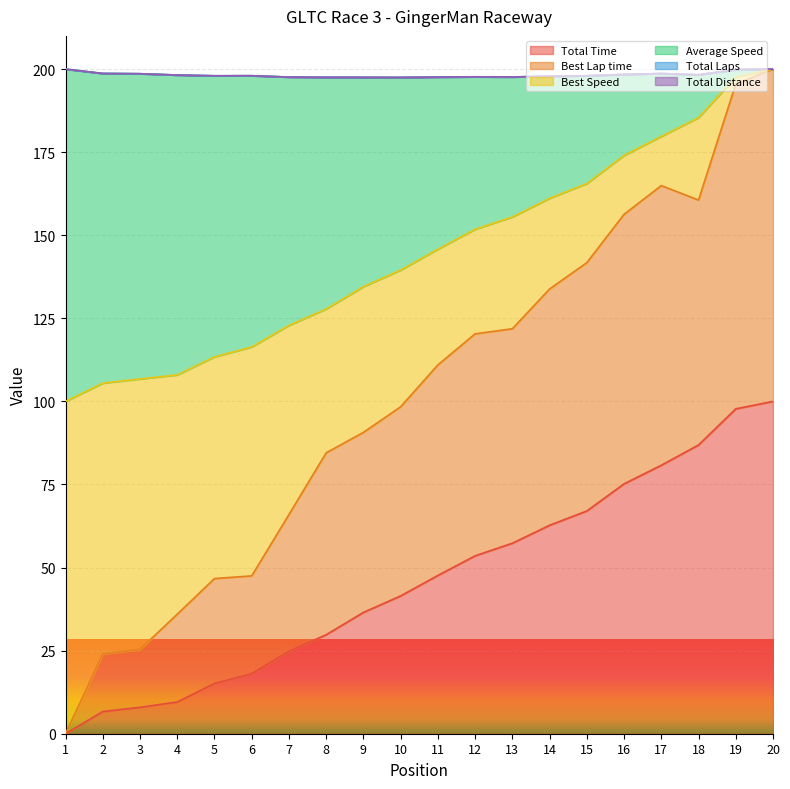

At which label does Best Lap time first exceed 110?

11